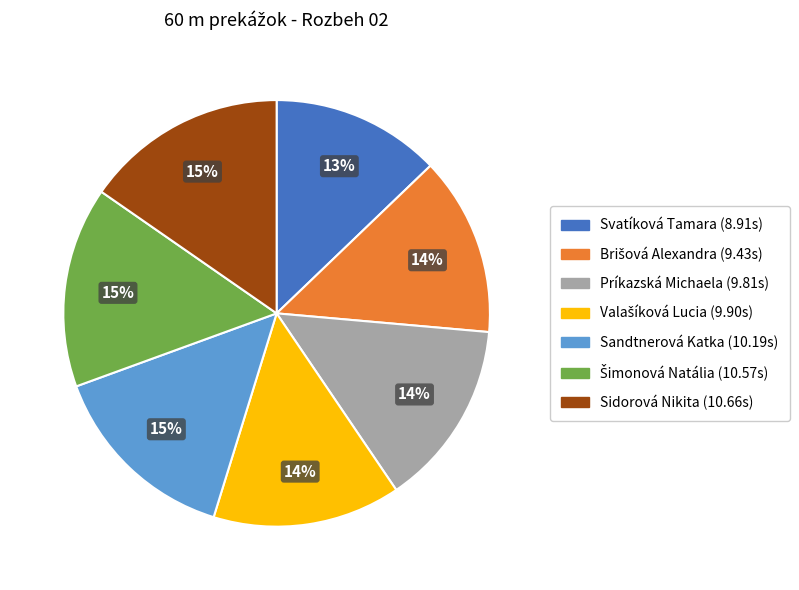

What is the smallest slice in the pie chart?

Svatíková Tamara